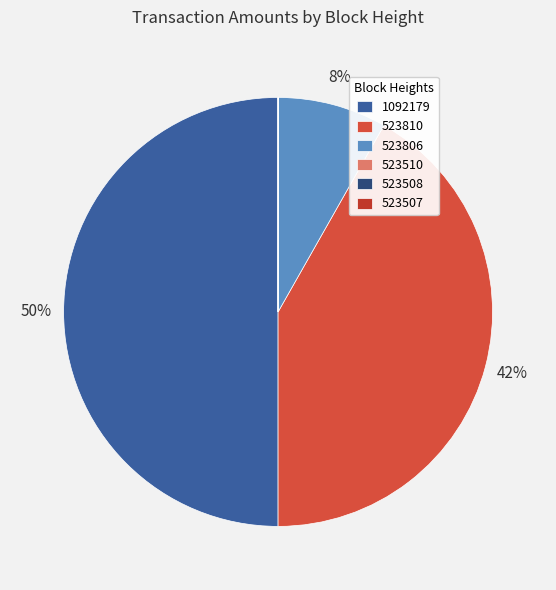

Which category has the smallest portion of the pie?

523508